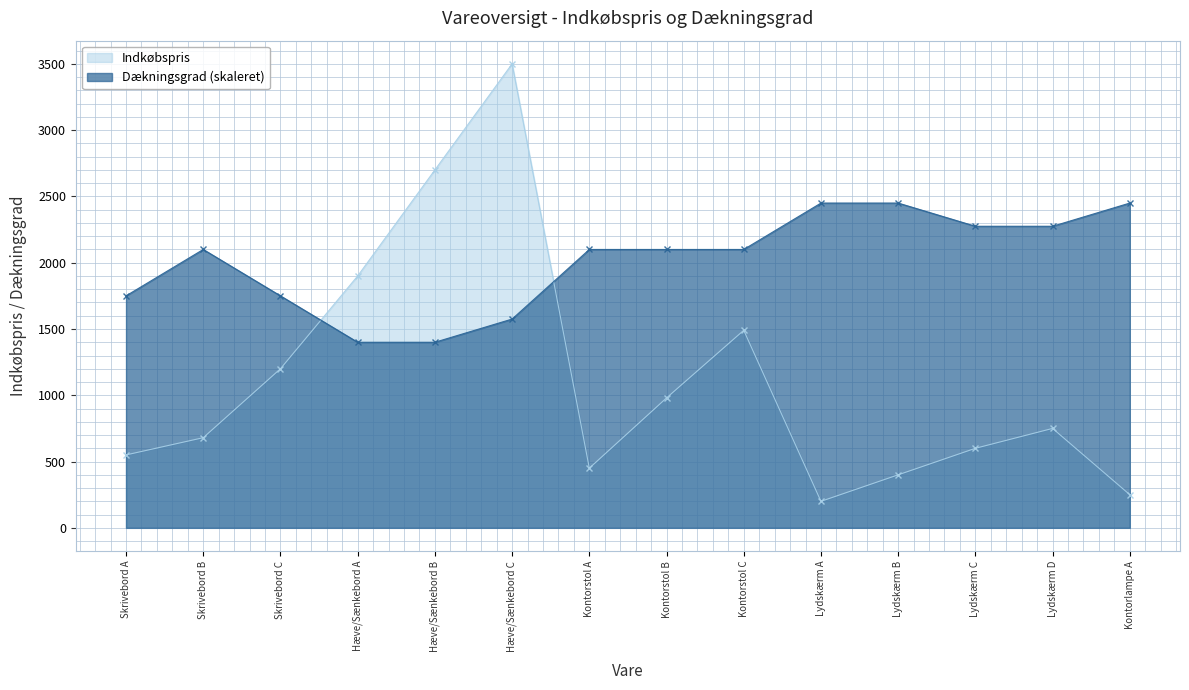

What is the spread (max minus min) of values at Kontorstol C?

610